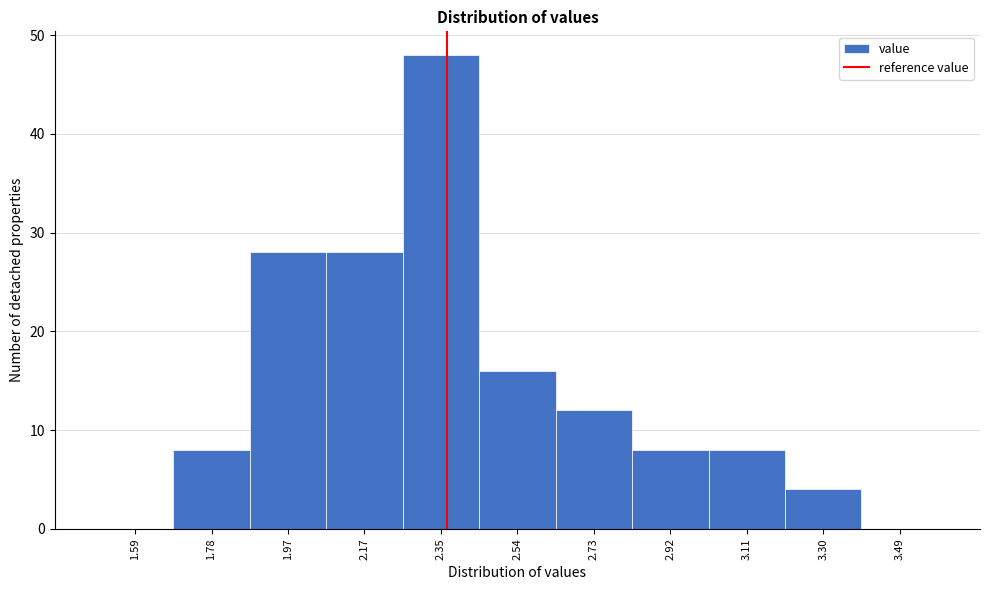

Reading left to right, transcribe this chart: for each bar, give the range it covers on the x-axis and its height. Neither the bar edges nor the heights are printed on the chart, so give them approximately, as read against the axes.

1.50 to 1.69: 0
1.69 to 1.88: 8
1.88 to 2.07: 28
2.07 to 2.26: 28
2.26 to 2.45: 48
2.45 to 2.64: 16
2.64 to 2.83: 12
2.83 to 3.02: 8
3.02 to 3.21: 8
3.21 to 3.40: 4
3.40 to 3.59: 0